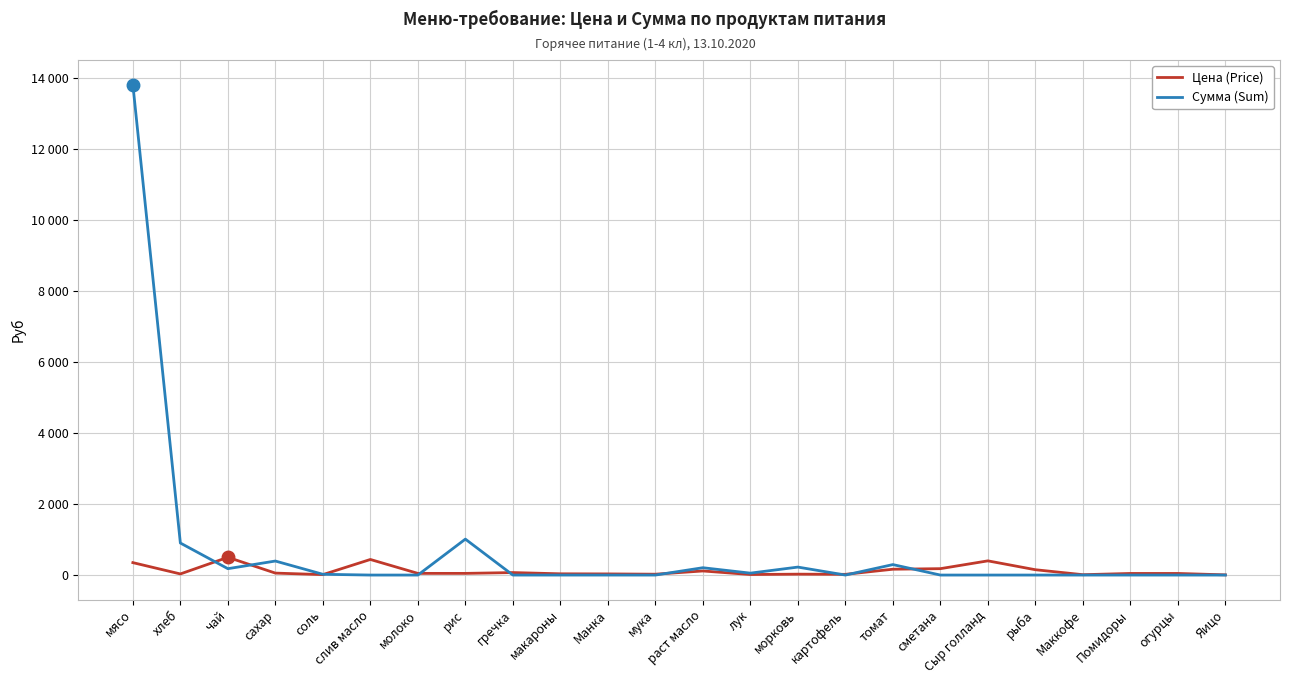

Does the chart display data point markers on the line(s)?

No